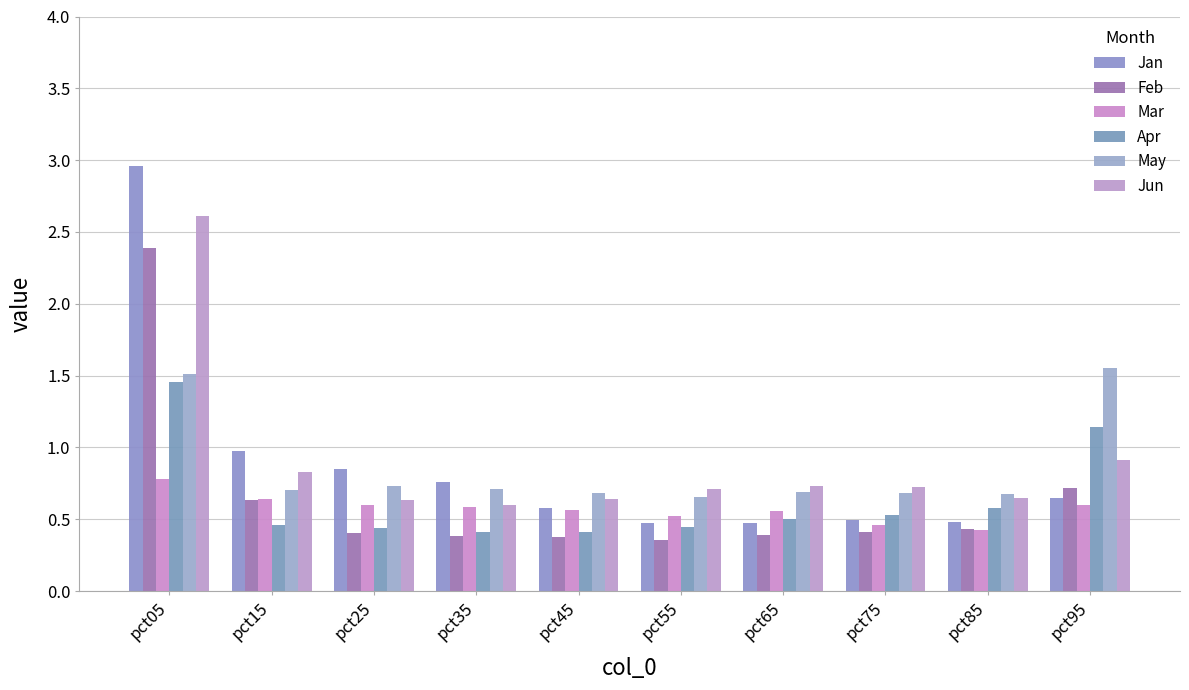

How many bars are there in total?

60